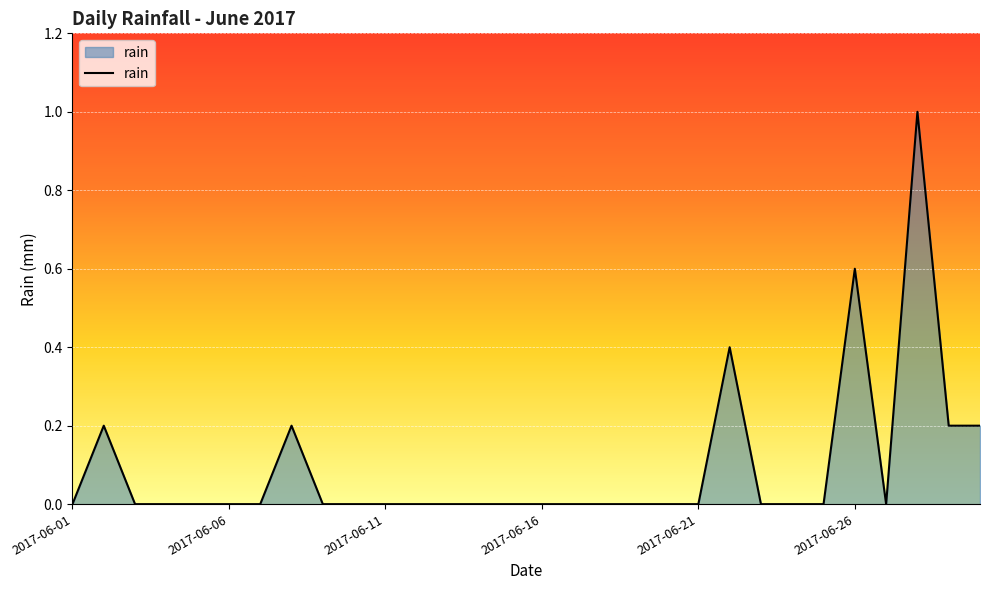

Count the values in the range 0 to 1.

30